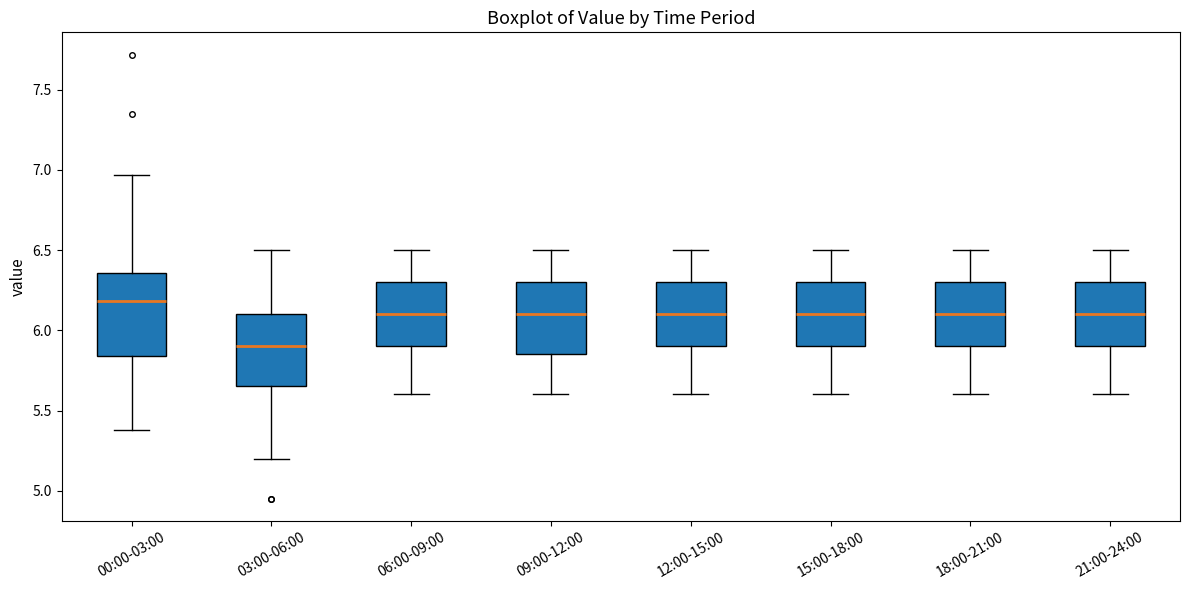

Which box's median line is the lowest?

03:00-06:00